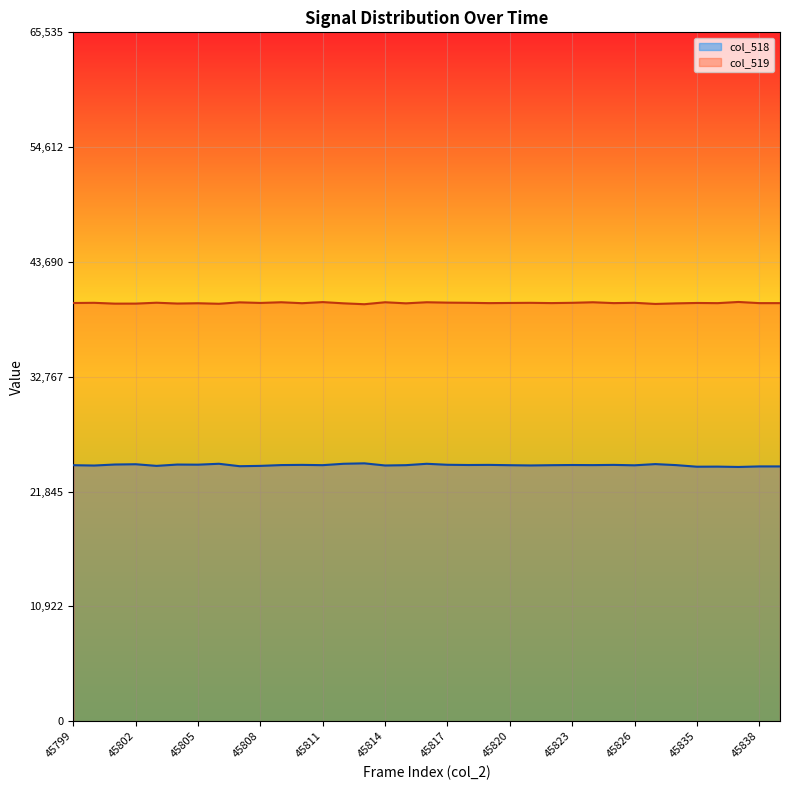

Does the chart display data point markers on the line(s)?

No